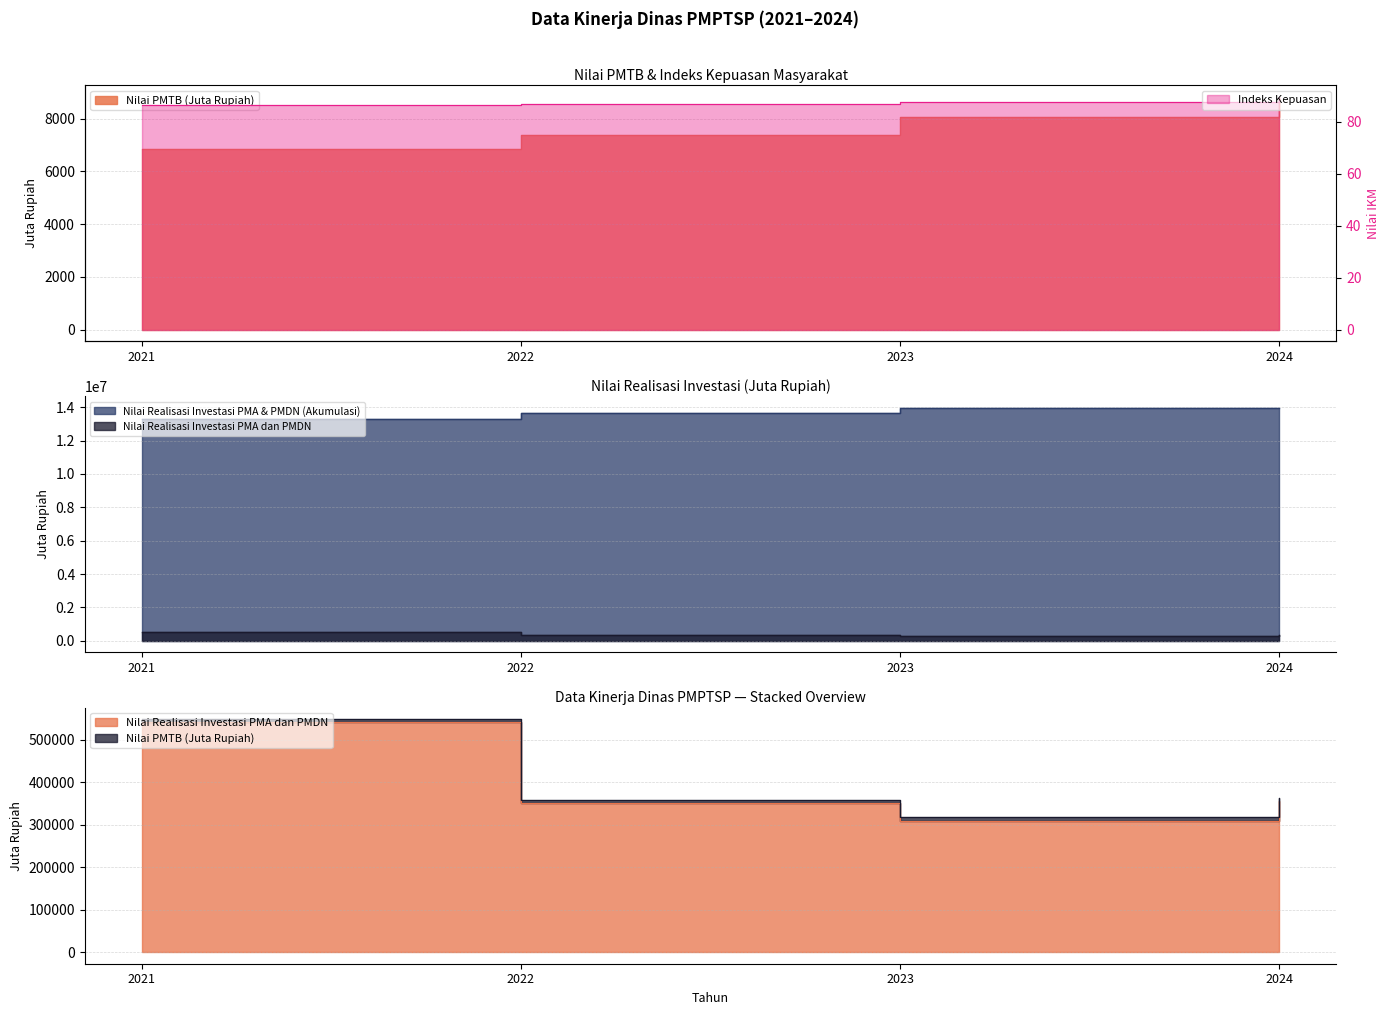

How many values in the Nilai PMTB (Juta Rupiah) series are below 8073?

2